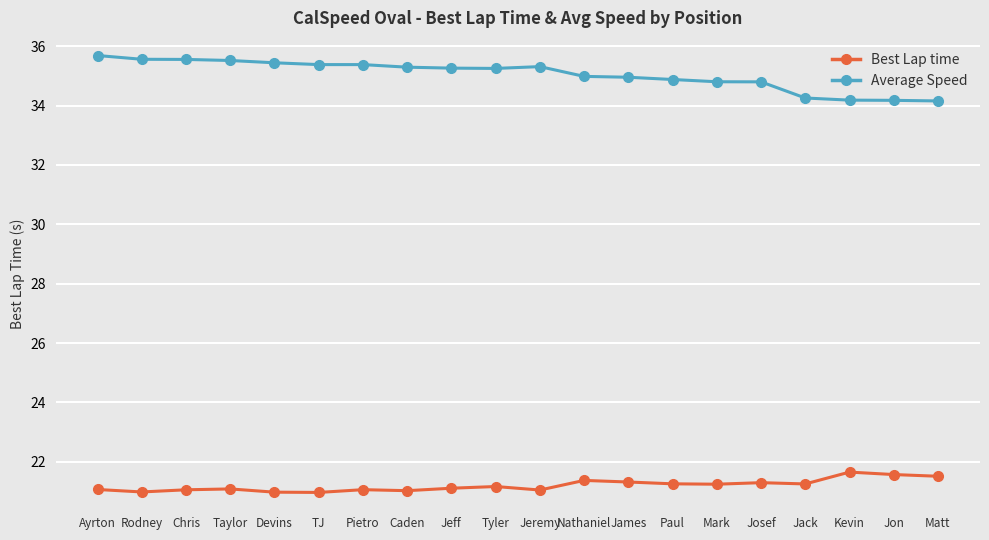

True or false: Best Lap time and Average Speed cross at least once.

False